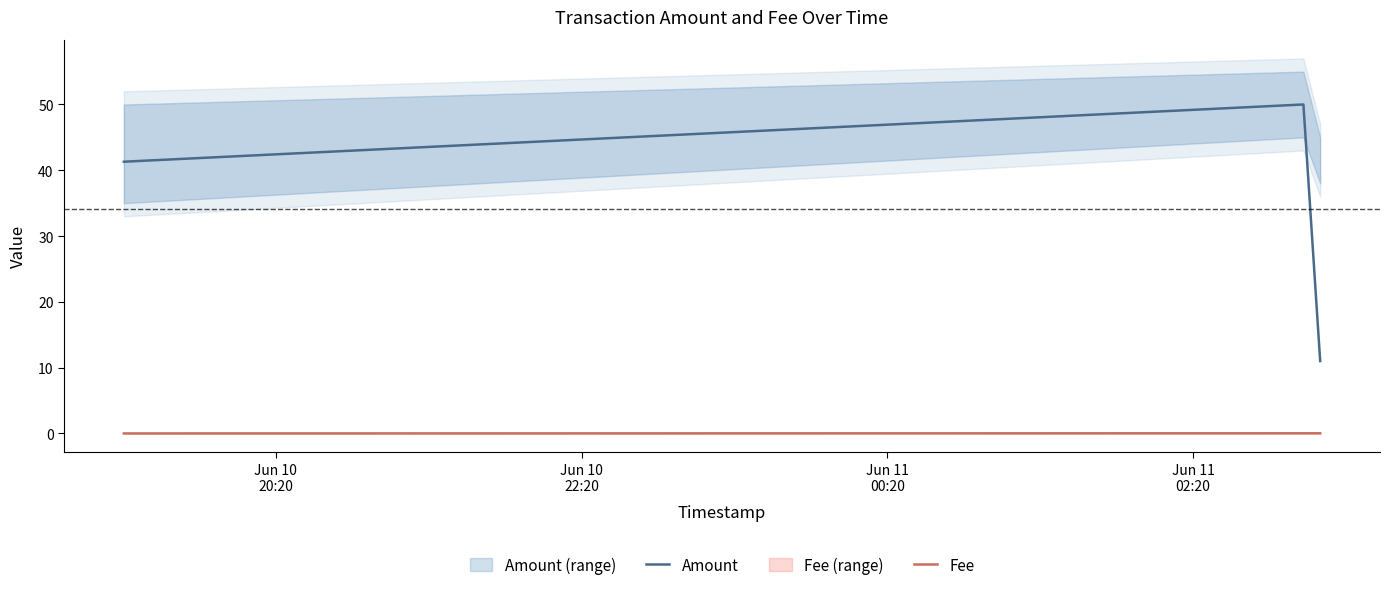

How many positive values does the Fee series have?

2